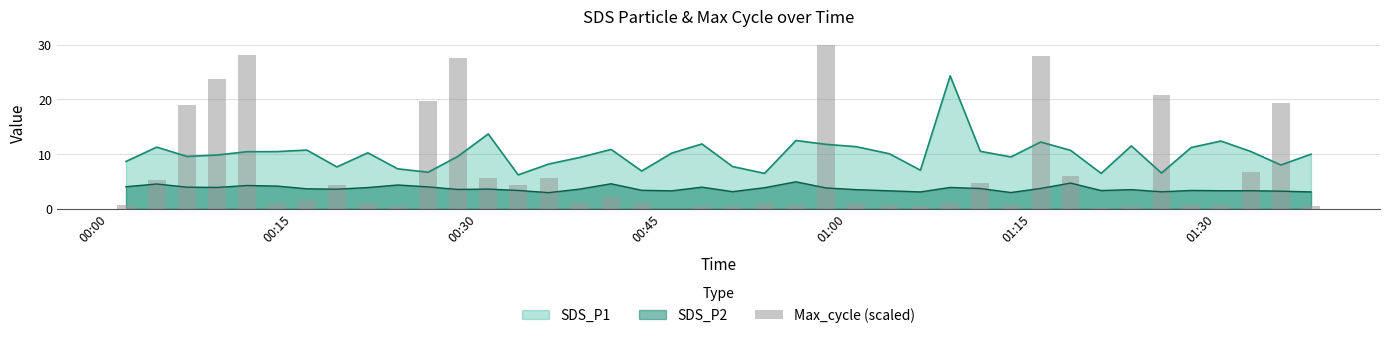

What is the sum of all values?

276.7